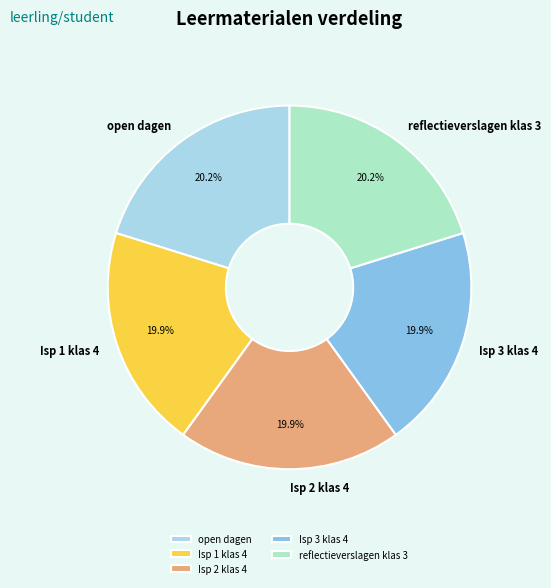

How many slices are in this pie chart?

5